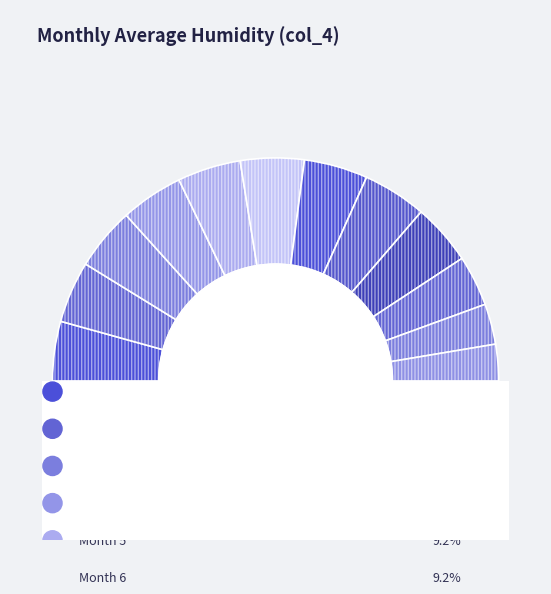

To the nearest percent, what portion does 5 represent?

9%